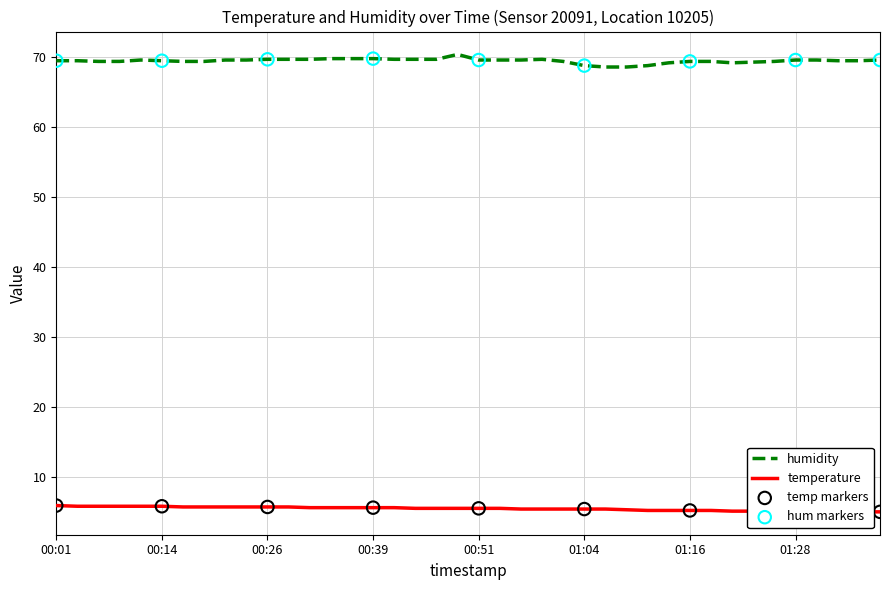

Which series has the widest spread of Y values?

humidity